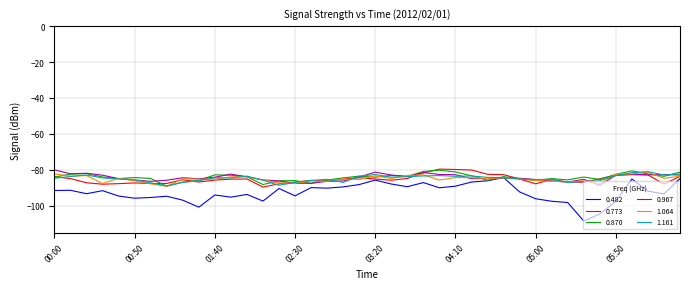

Which series has the widest spread of values?

0.482